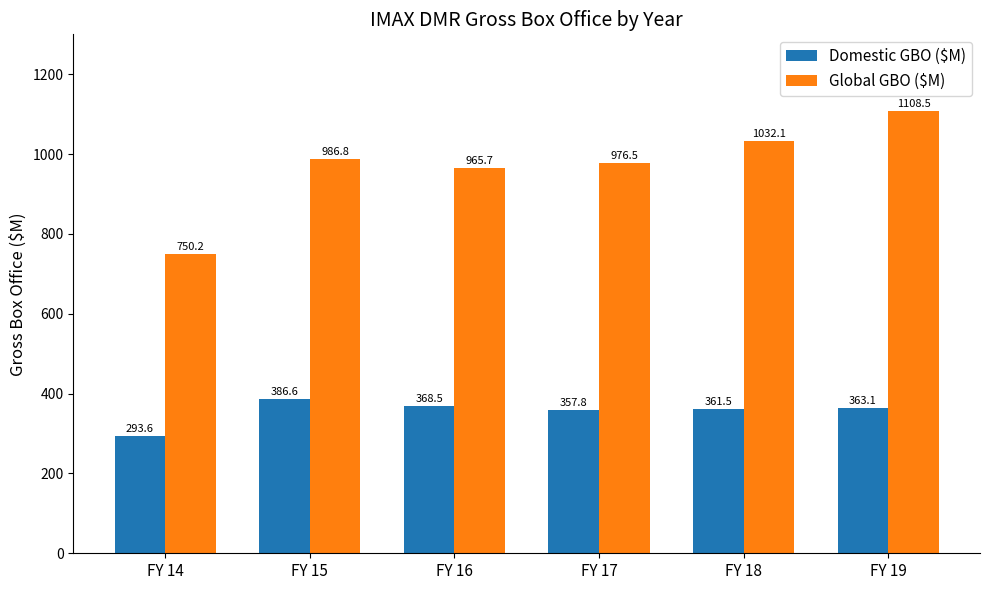

True or false: Global GBO ($M) has a value of 1034.0 at FY 14.

False